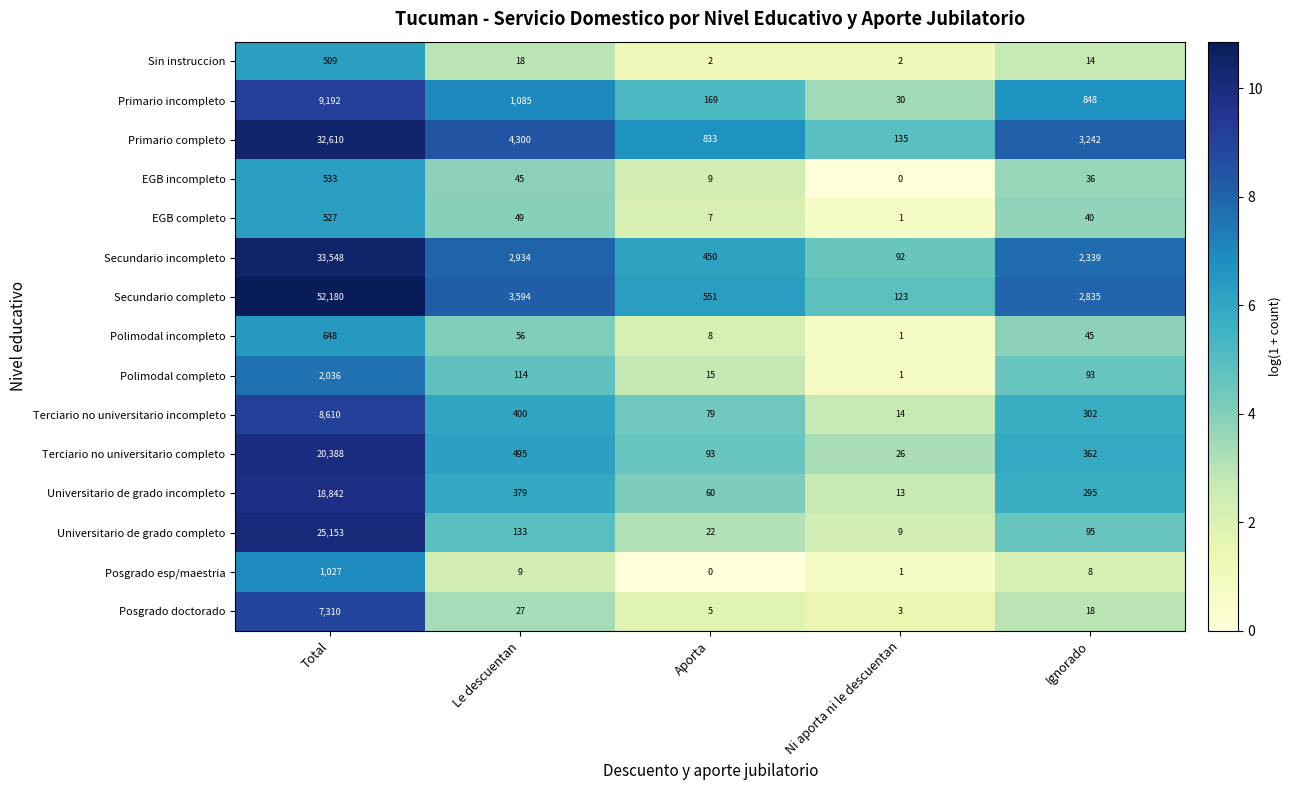

Which series has the largest range (max minus min)?

Secundario completo